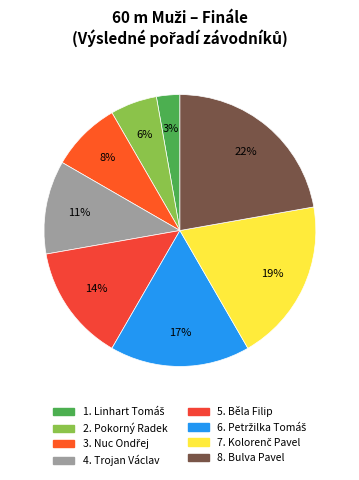

How many slices are in this pie chart?

8